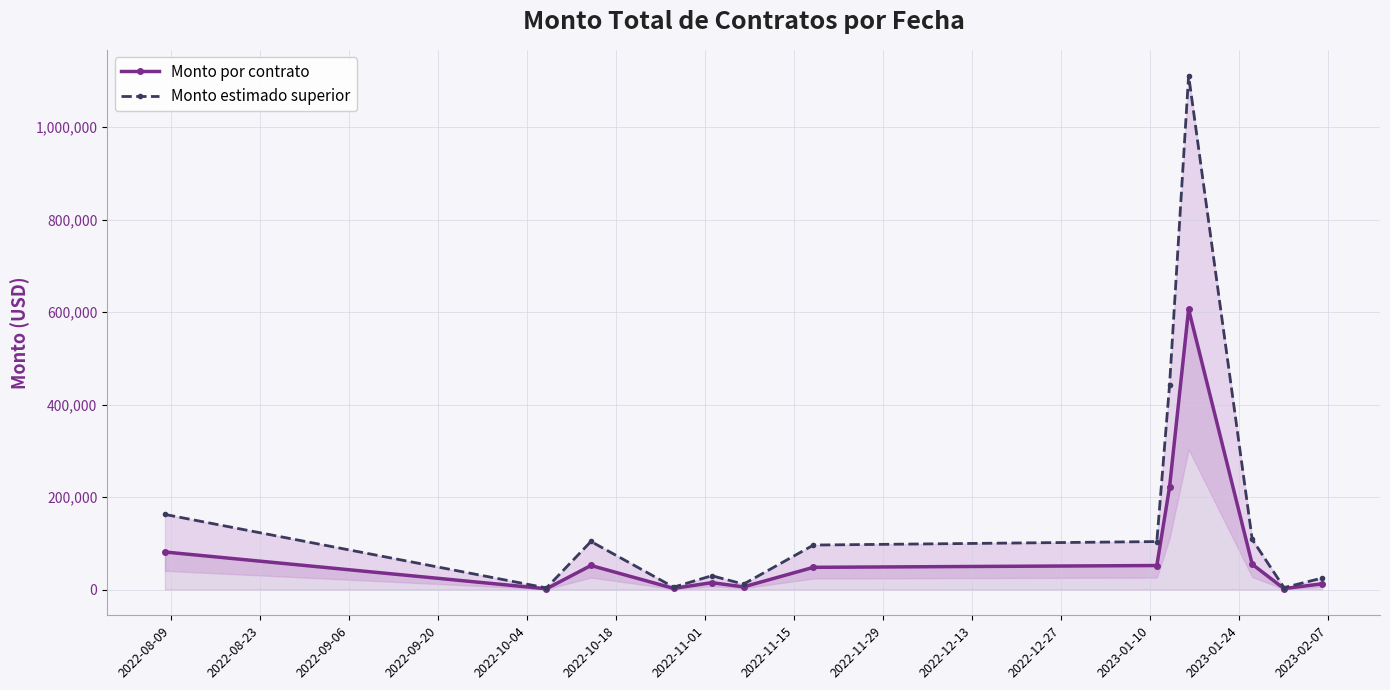

What is the highest value of the Monto por contrato series?

606177.8